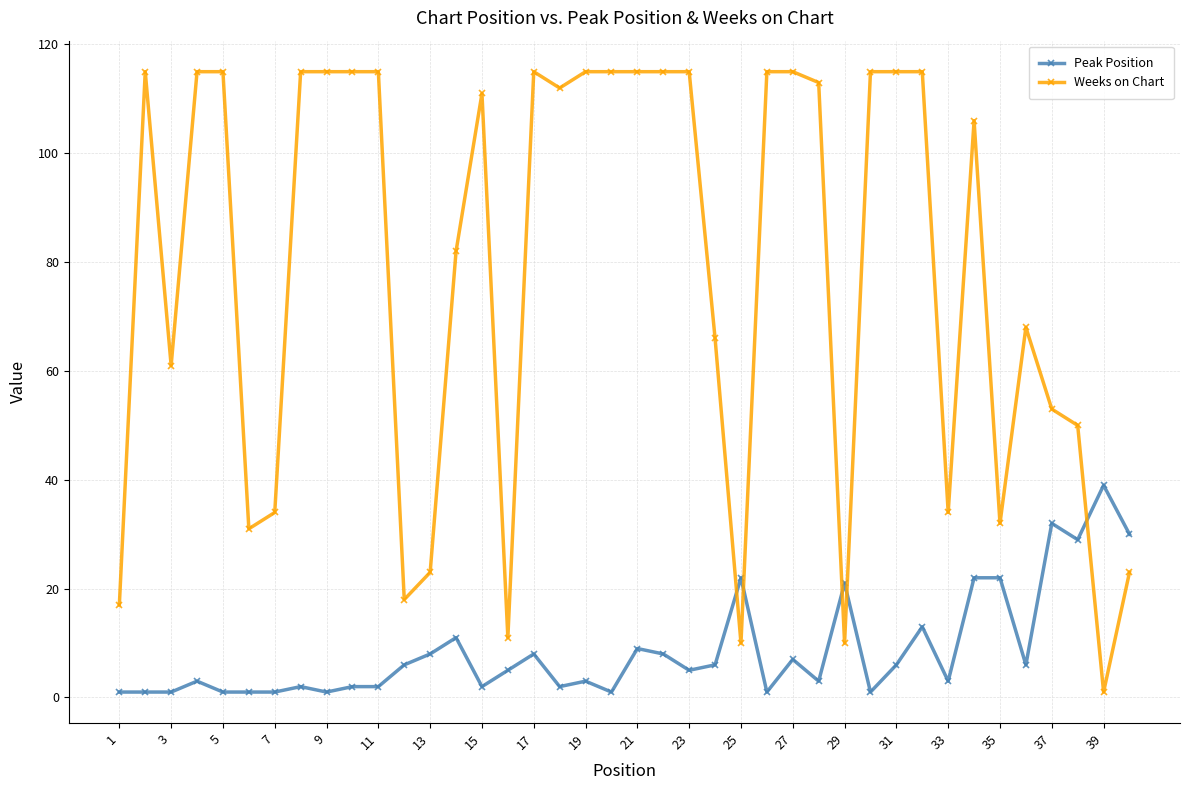

What is the average value of the Peak Position series?

9